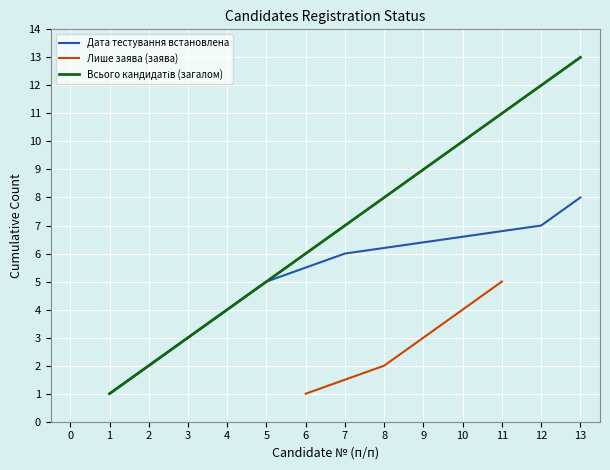

True or false: Лише заява (заява) has a value of 2 at 6.

False